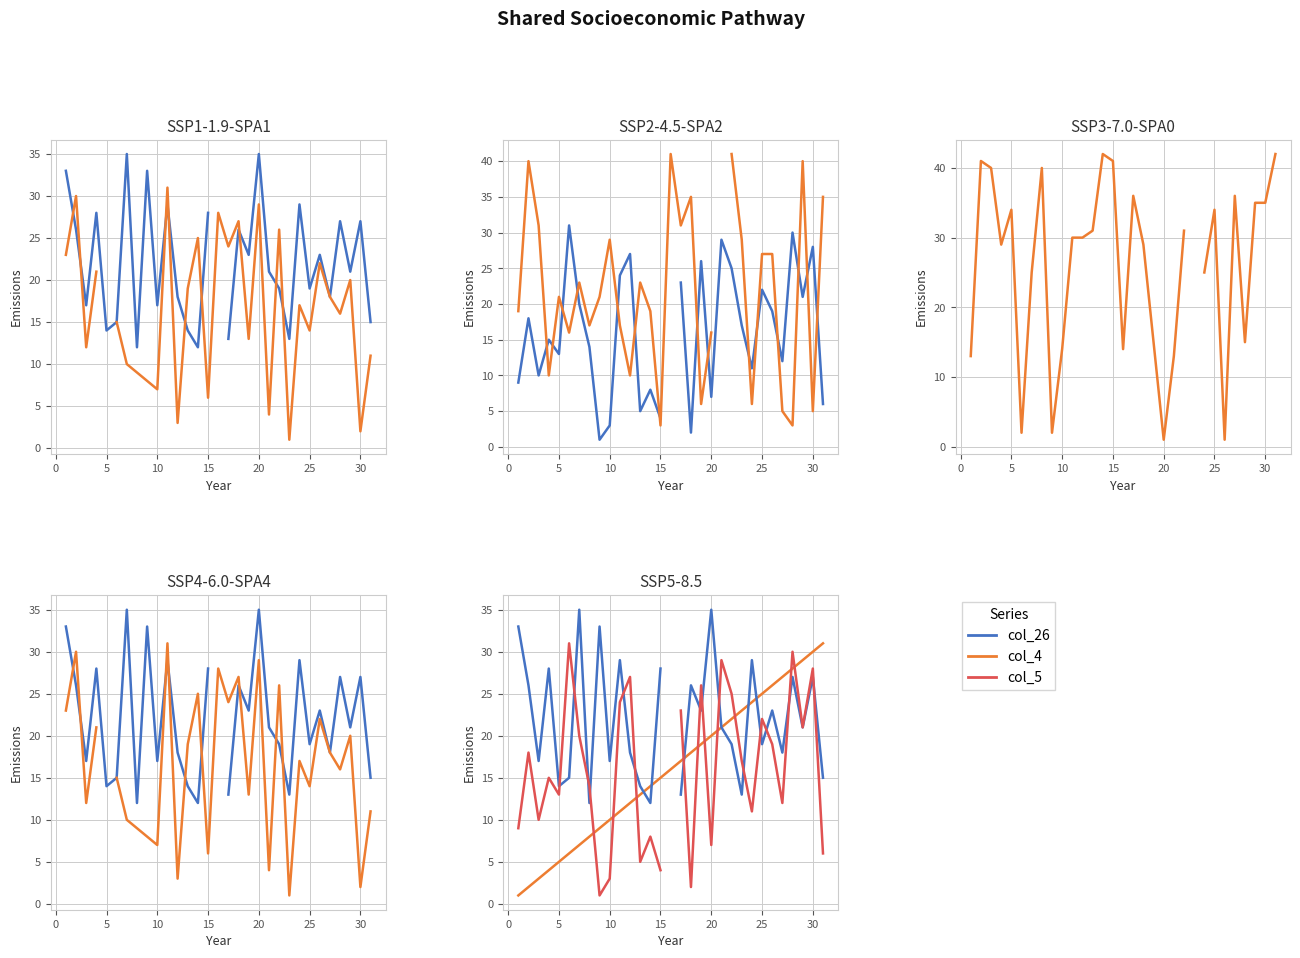

How many positive values does the col_4 series have?

30